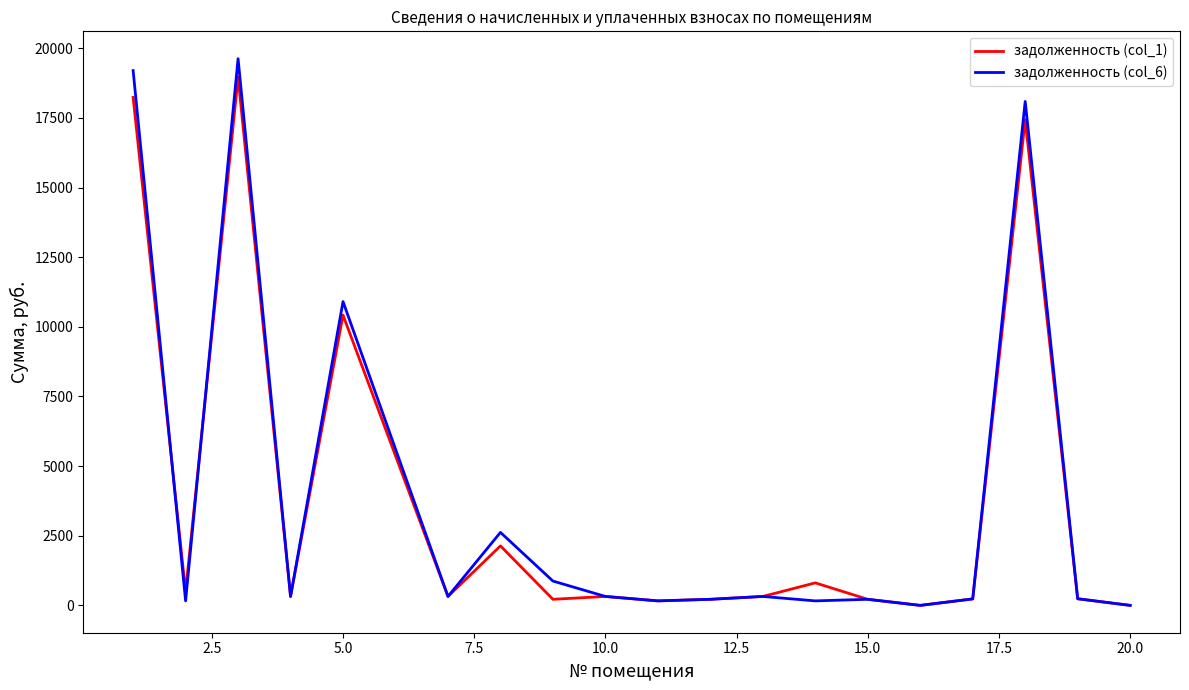

What is the highest value of the задолженность (col_1) series?

18957.4